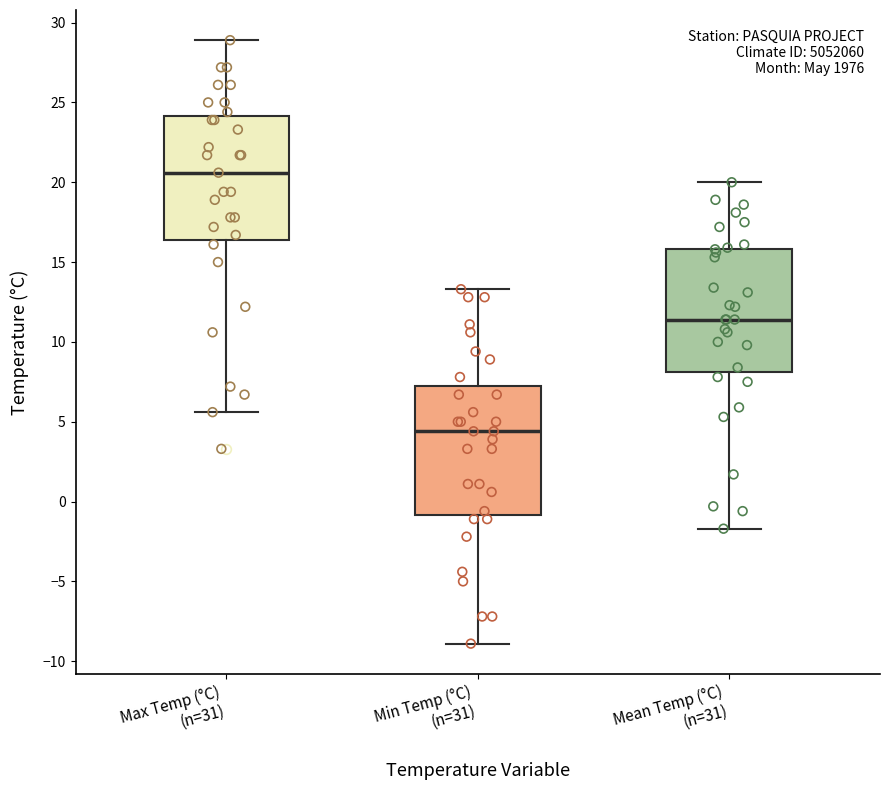

Which box has the lowest median line?

Min Temp (°C) (n=31)